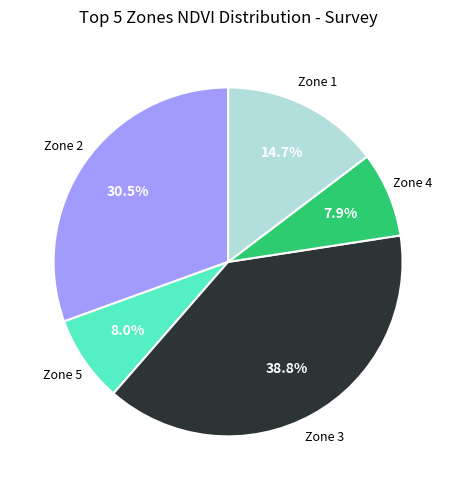

What is the total percentage of Zone 1 and Zone 4?

22.6%